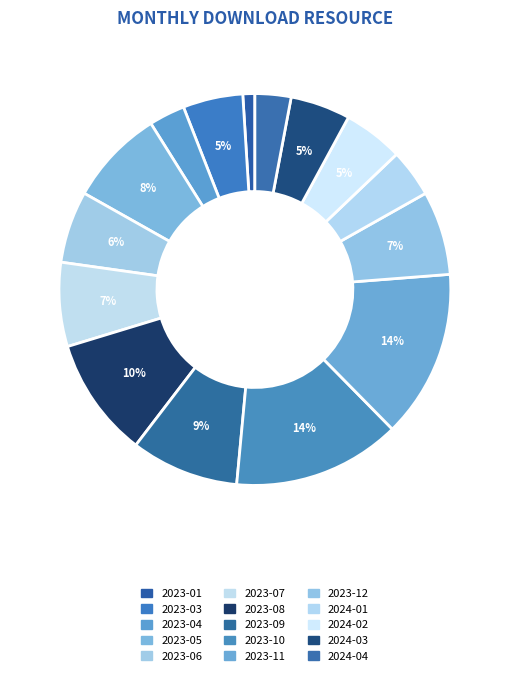

What is the ratio of the value at 2023-01 to the value at 2023-09?

0.1